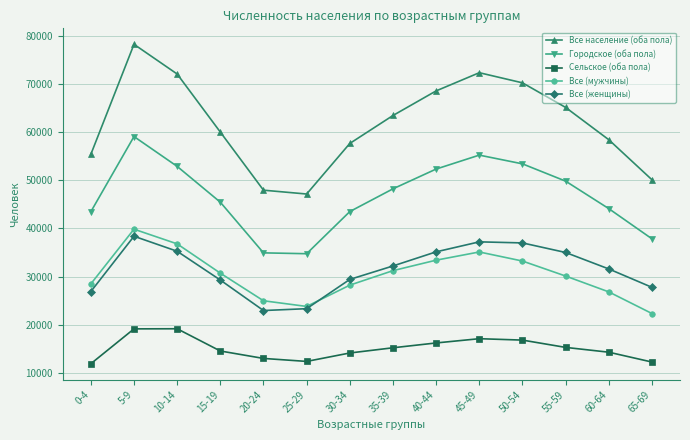

What is the label of the 6th point from the right?

40-44